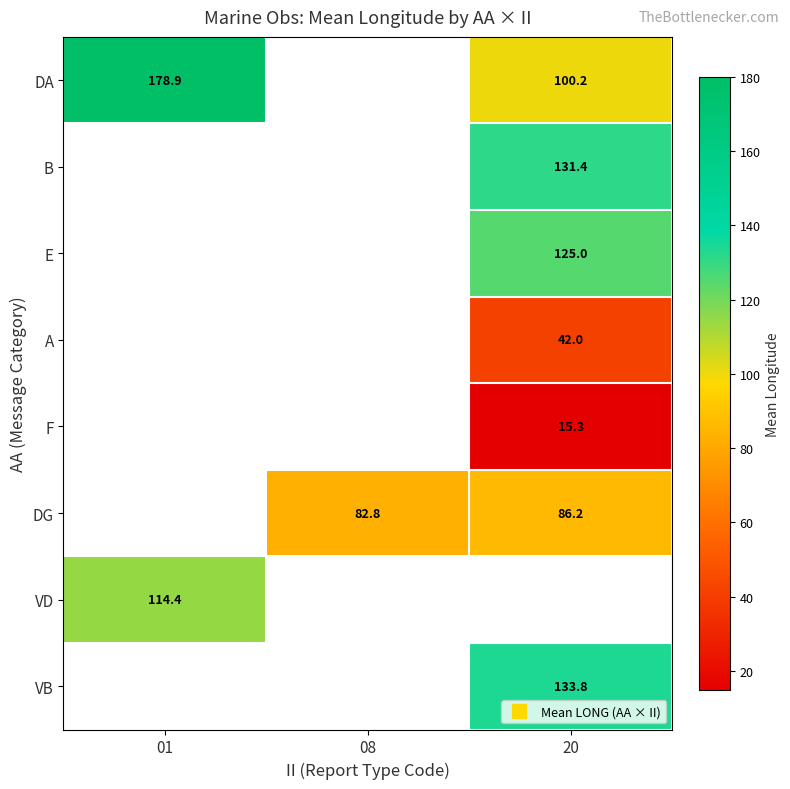

Between 01 and 20, which series saw the biggest shift?

DA